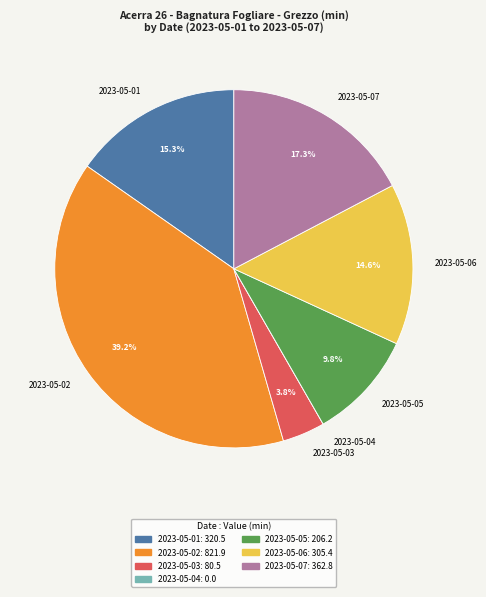

Does 2023-05-07 represent more than half of the total?

No